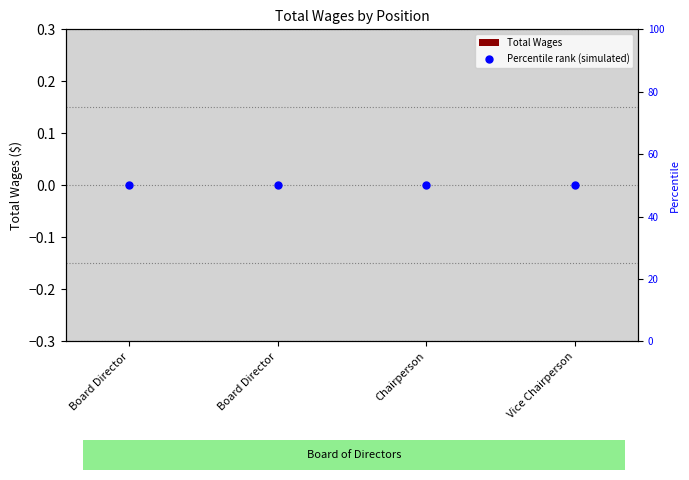

At how many categories does at least one series exceed 34?

4